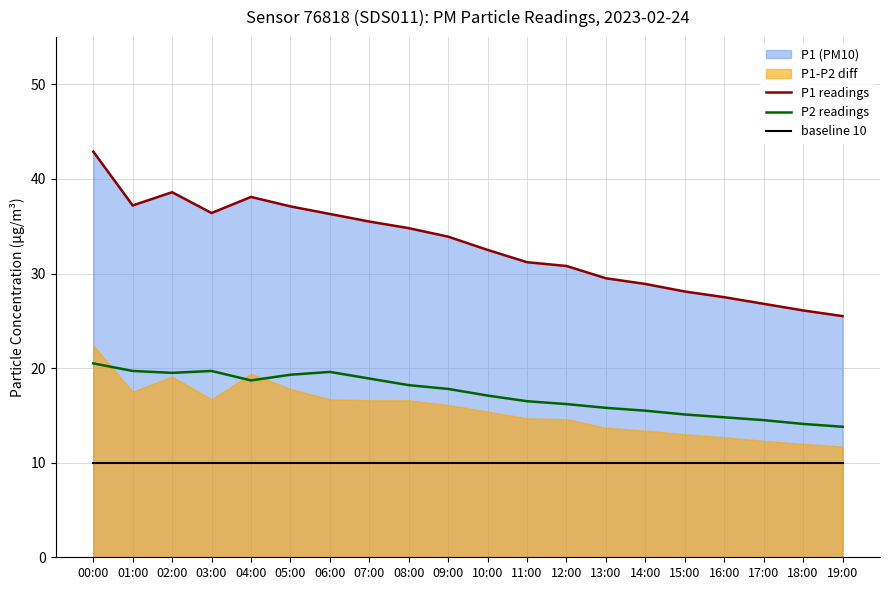

How many categories are shown in the chart?

20